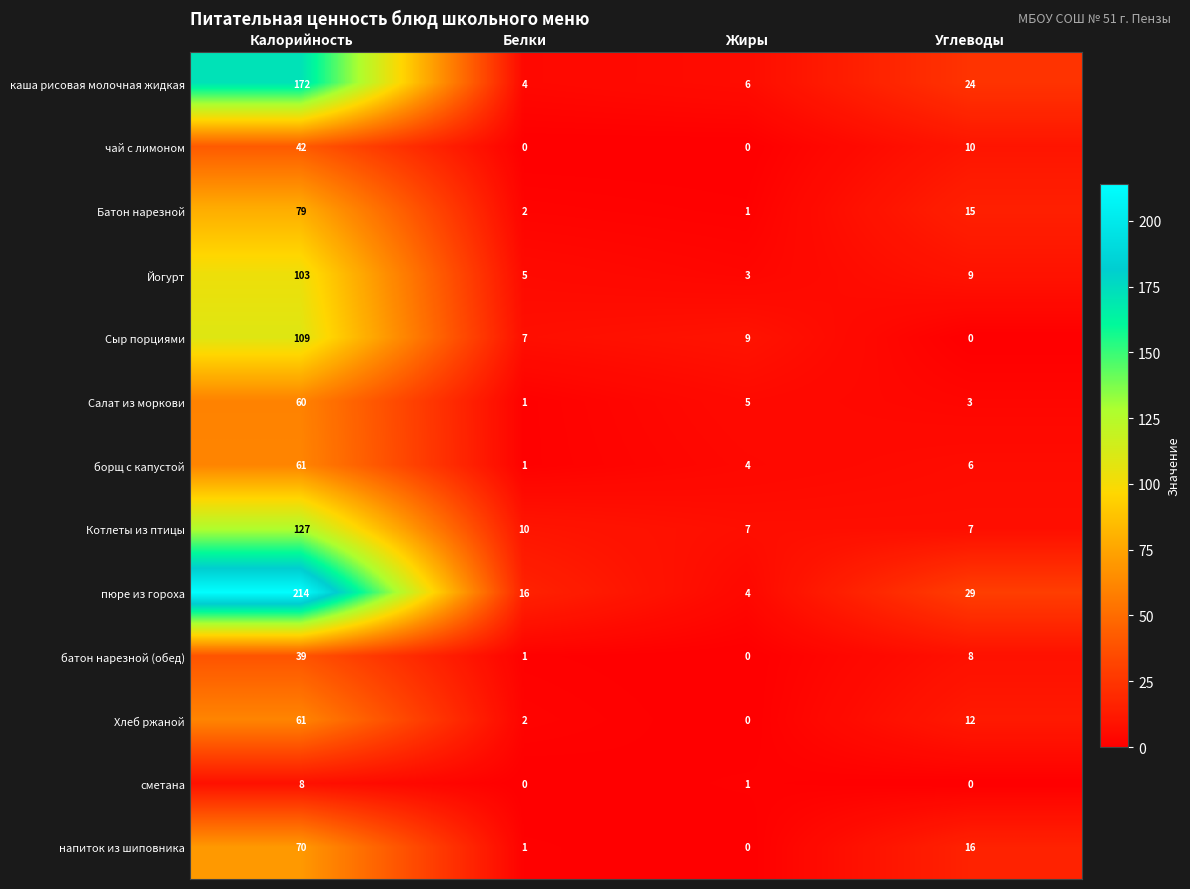

What is the difference between the Йогурт values at Углеводы and Жиры?

6